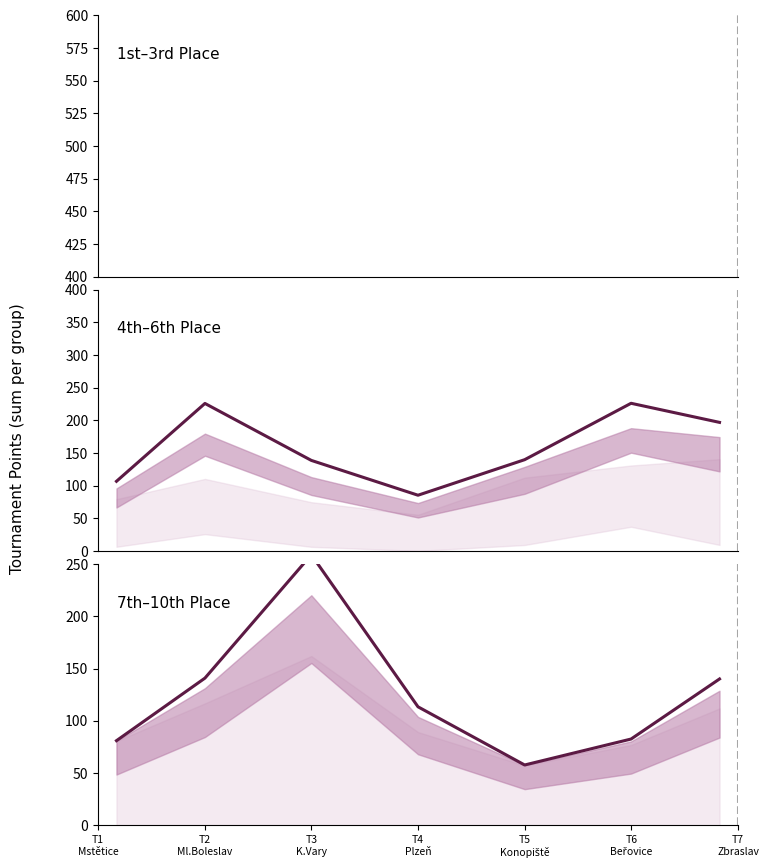

Which series ends up on top after the final intersection of 7th–10th Place and 4th–6th Place?

4th–6th Place